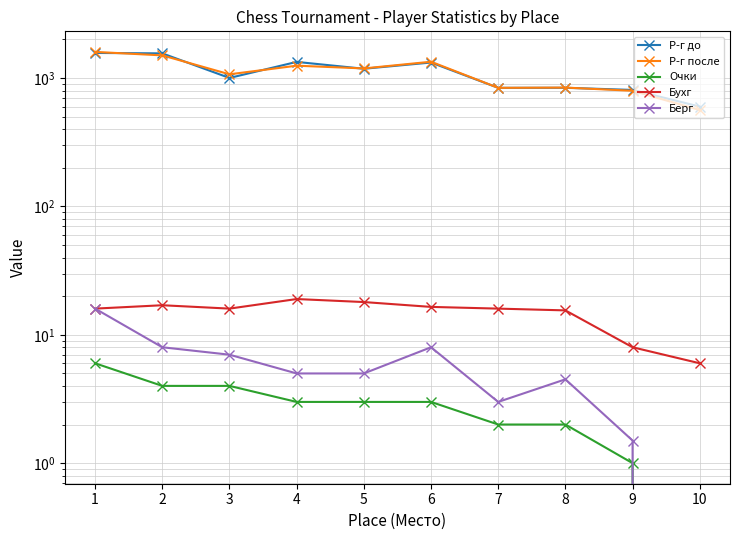

In Р-г после, how many points are lower than both neighbors (excluding endpoints)?

3